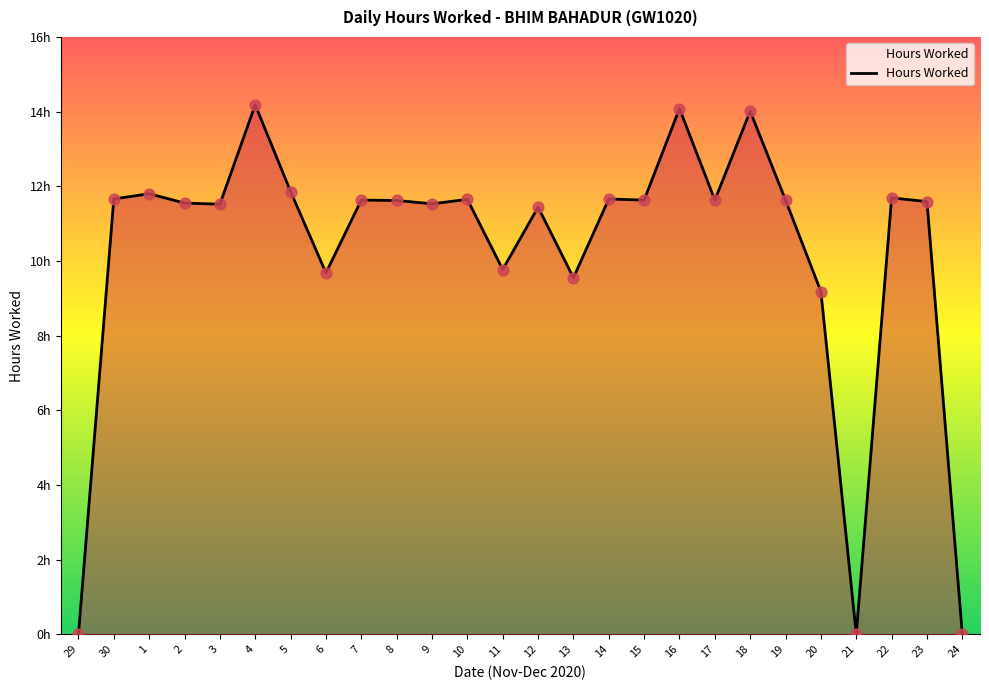

What is the change in value from 9 to 14?

+0.1